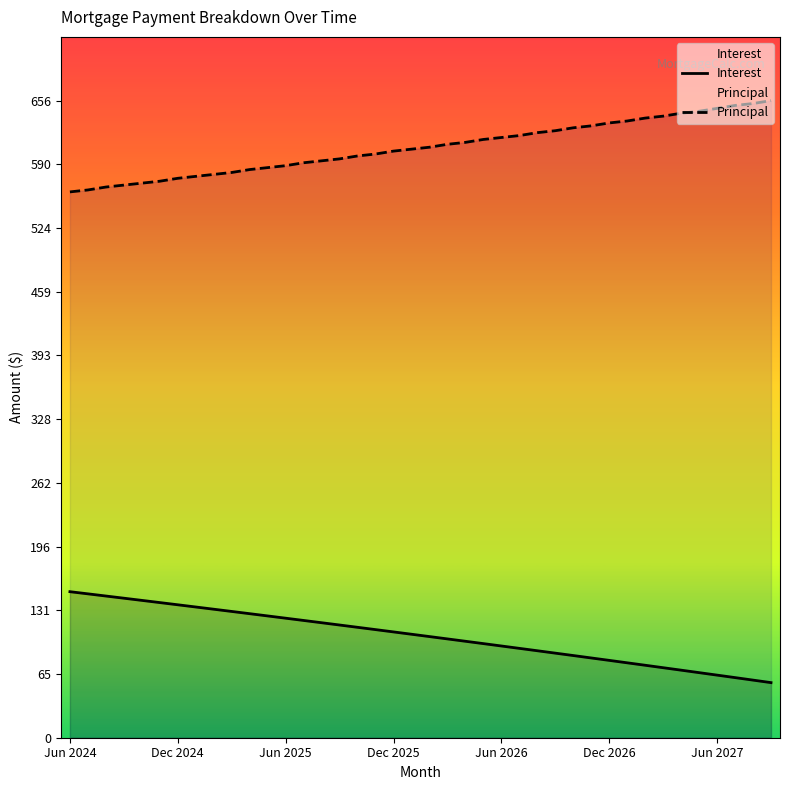

True or false: Principal and Interest intersect in this chart.

False